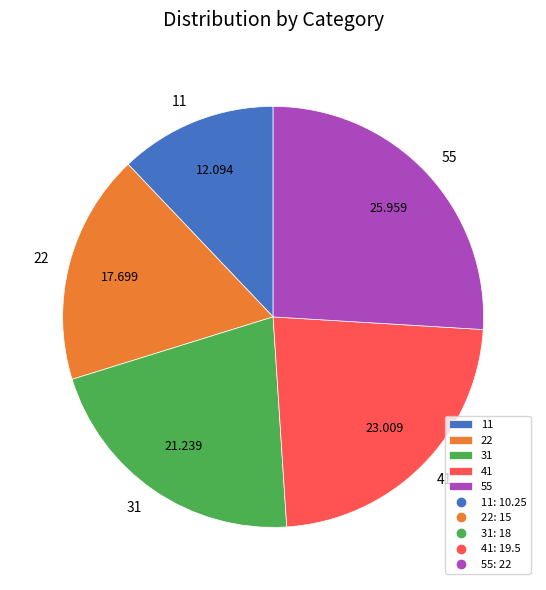

Combined, do 22 and 11 account for over 50%?

No